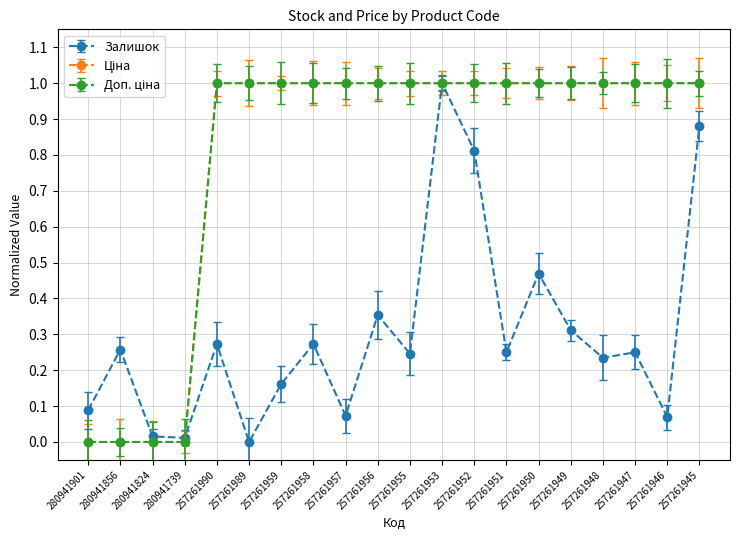

Rank the series at 280941739 from lowest to highest value.

Ціна, Доп. ціна, Залишок